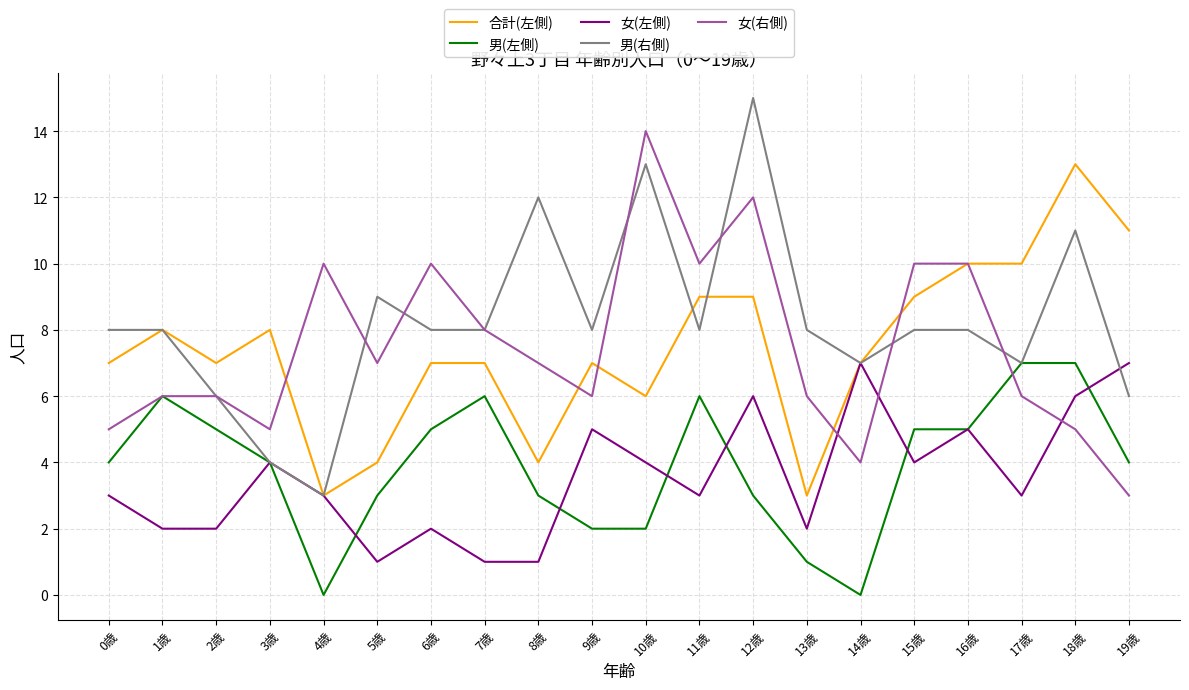

Is the value of 男(左側) at 13歳 greater than the value of 男(右側) at 16歳?

No